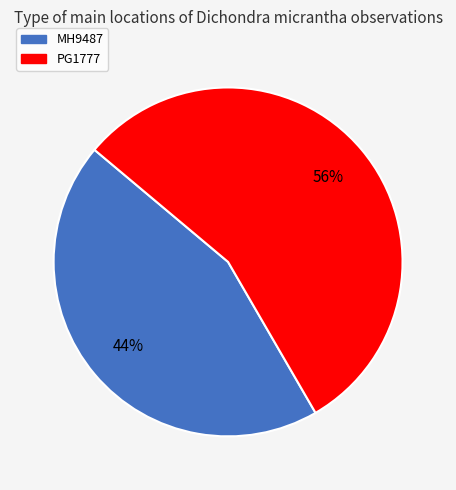

Combined, do PG1777 and MH9487 account for over 50%?

Yes